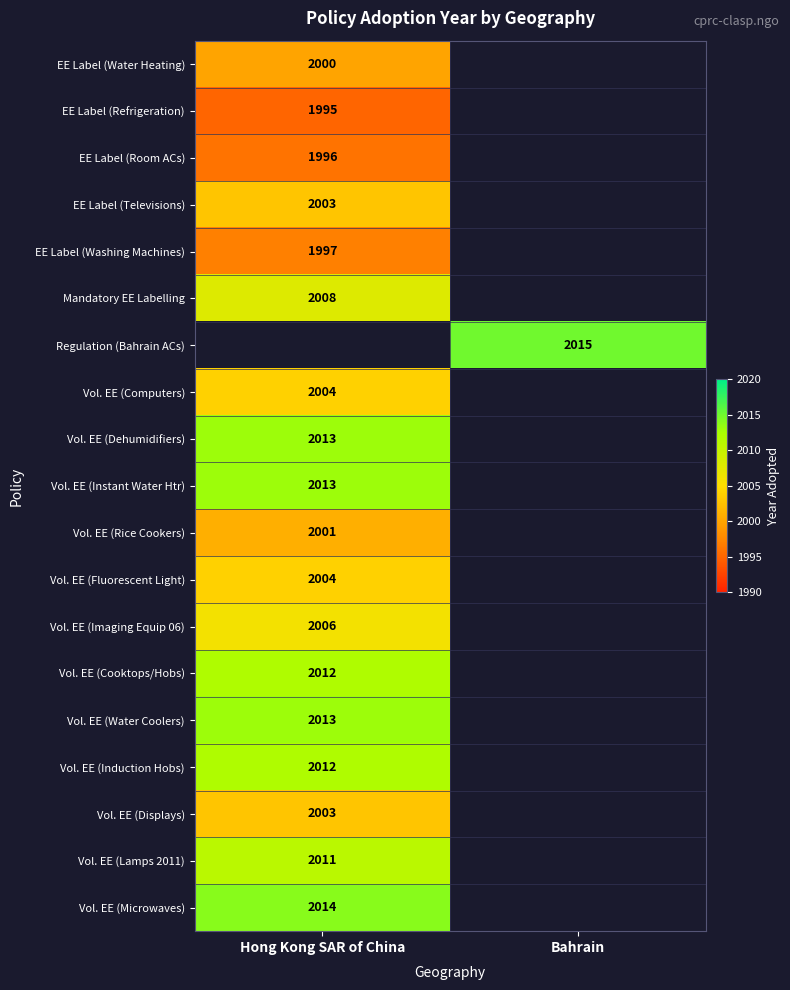

True or false: Vol. EE (Fluorescent Light) has a value of 2004 at Hong Kong SAR of China.

True